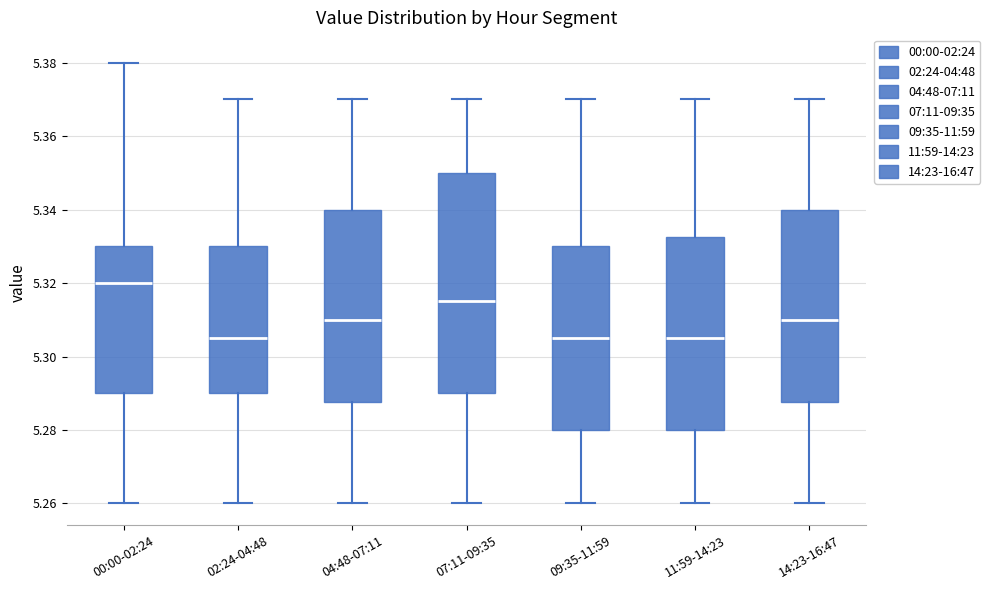

Where is the lower edge of the box for 00:00-02:24 on the y-axis? The values are not printed on the chart, so give them approximately, as read against the axis.

5.290